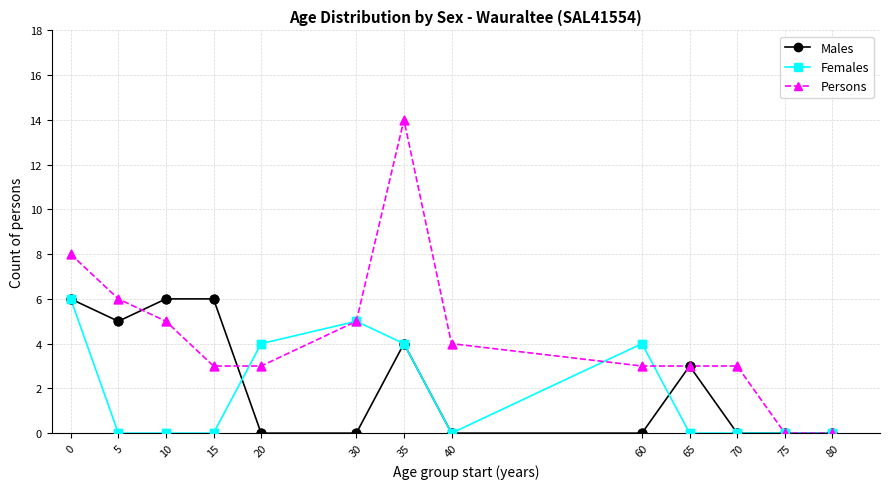

What are all the series names shown in the legend?

Males, Females, Persons